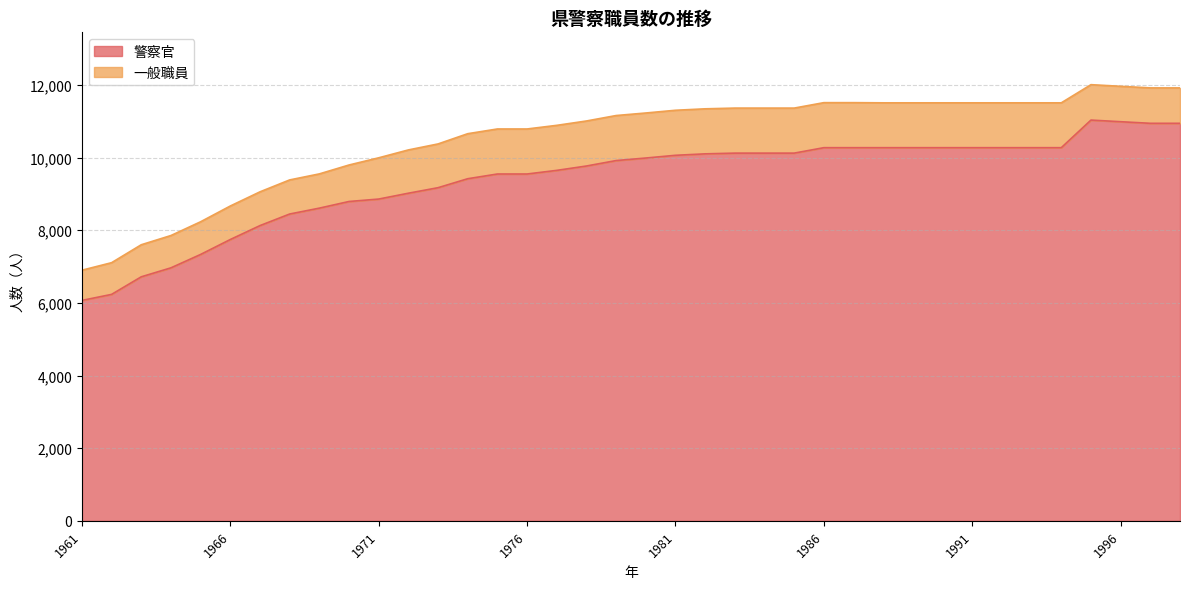

What is the value of the 37th point from the left?

10946